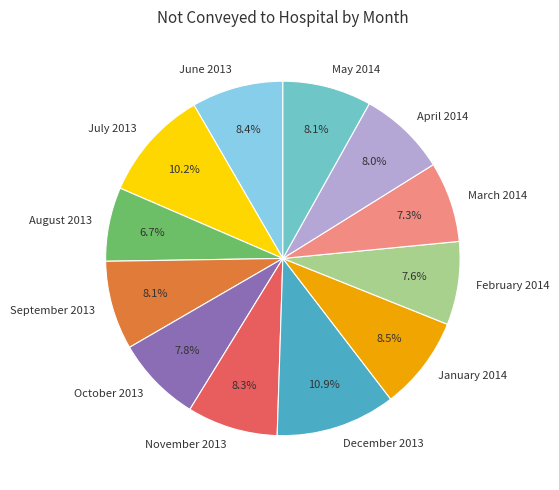

Which slice is the smallest?

August 2013